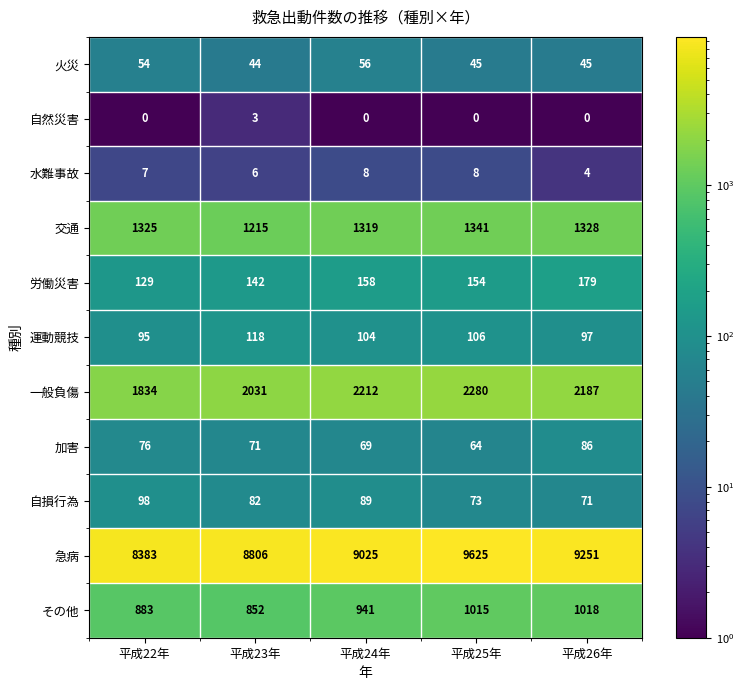

The 急病 series shows 9025 at 平成24年. True or false?

True